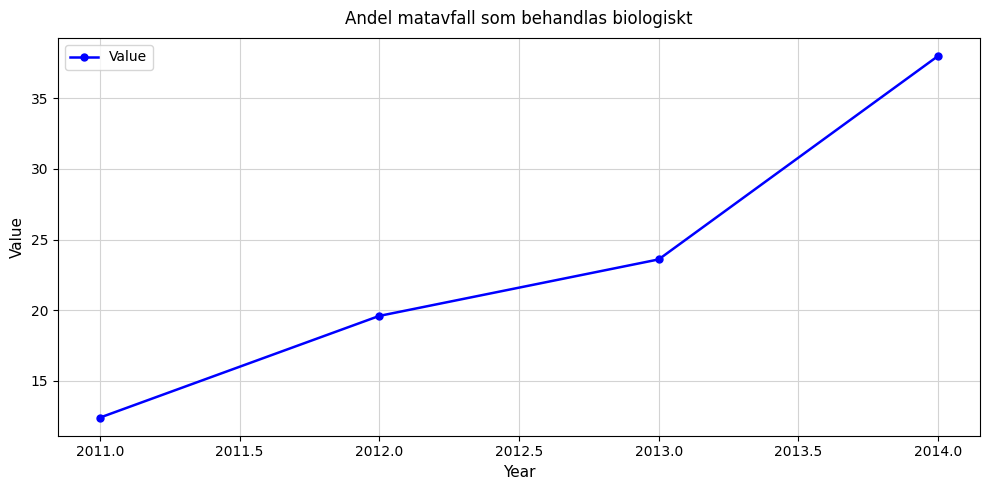

How many distinct data groups are displayed?

1